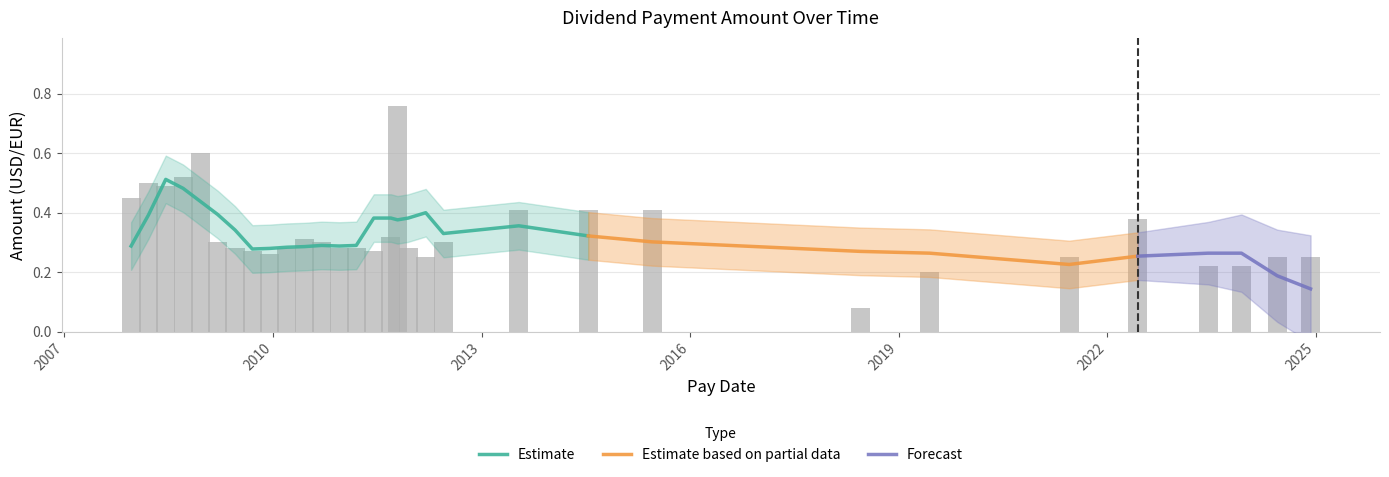

What is the approximate value at 2011-10-17?

0.8